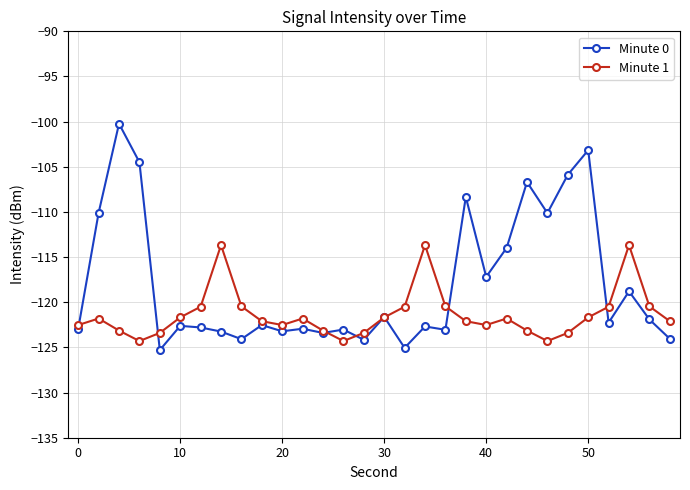

What are all the series names shown in the legend?

Minute 0, Minute 1